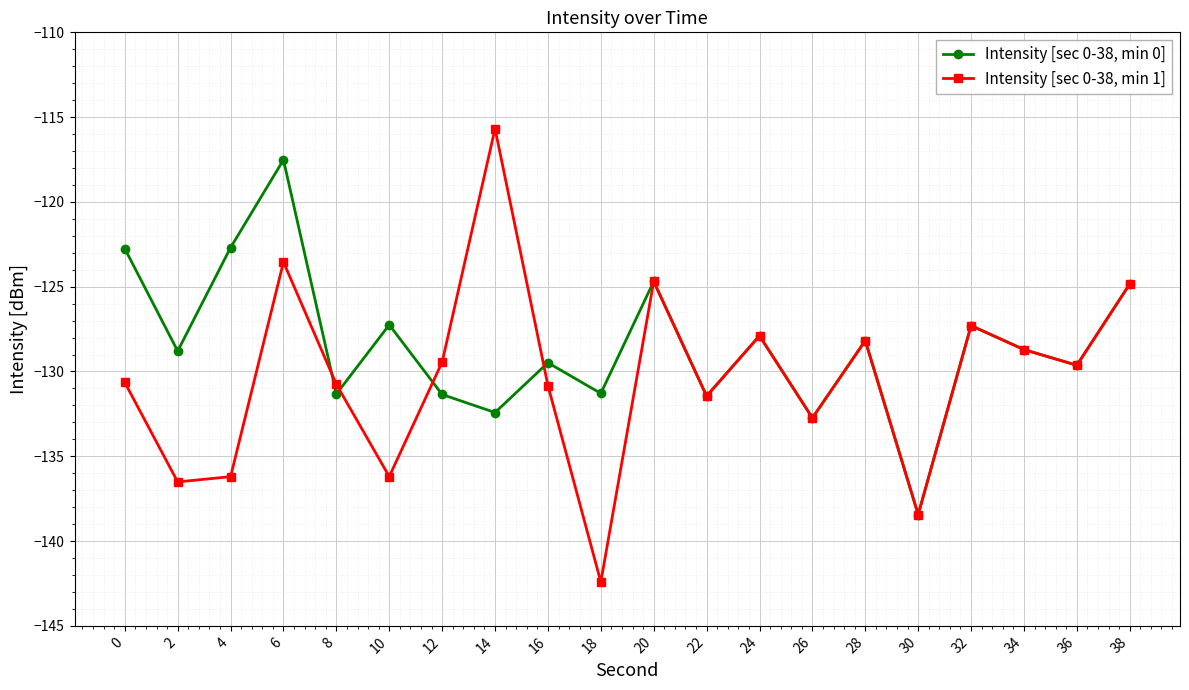

List the series in order of their peak value, highest first.

Intensity [sec 0-38, min 1], Intensity [sec 0-38, min 0]